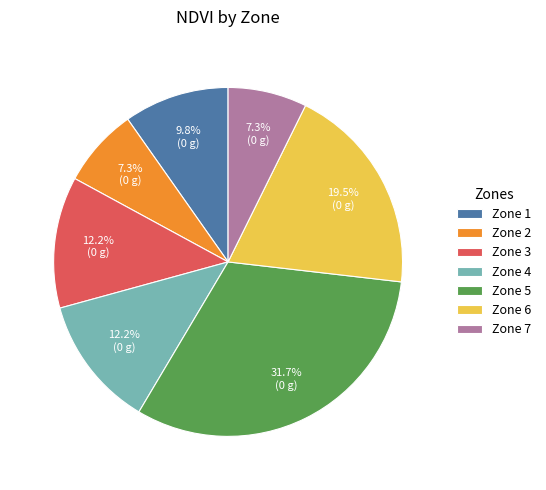

To the nearest percent, what is the average slice percentage?

14%